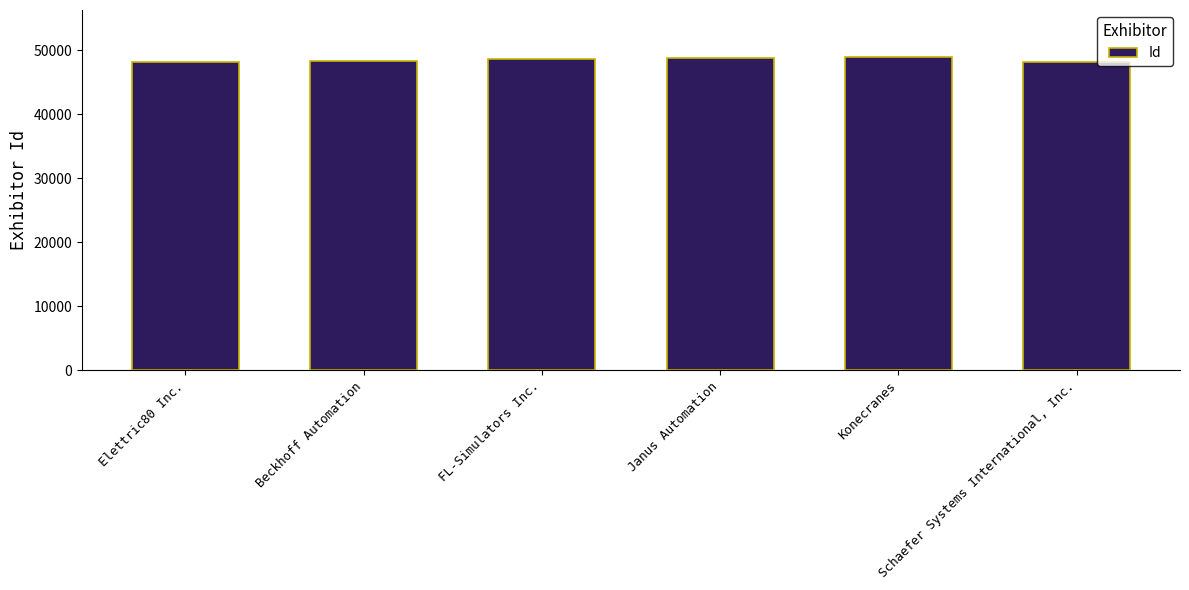

What is the sum of all values?

290830